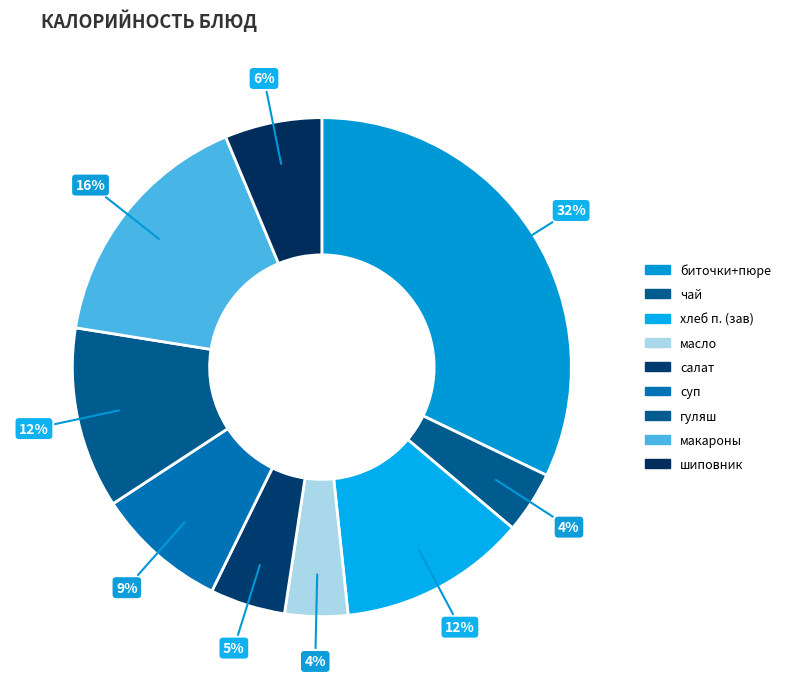

How many slices are in this pie chart?

9